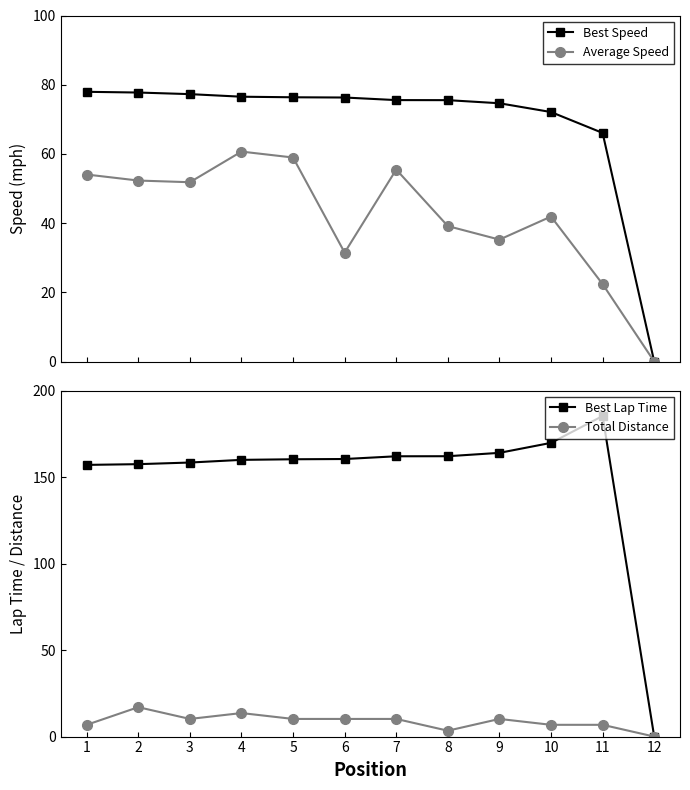

True or false: Best Lap Time and Best Speed cross at least once.

False